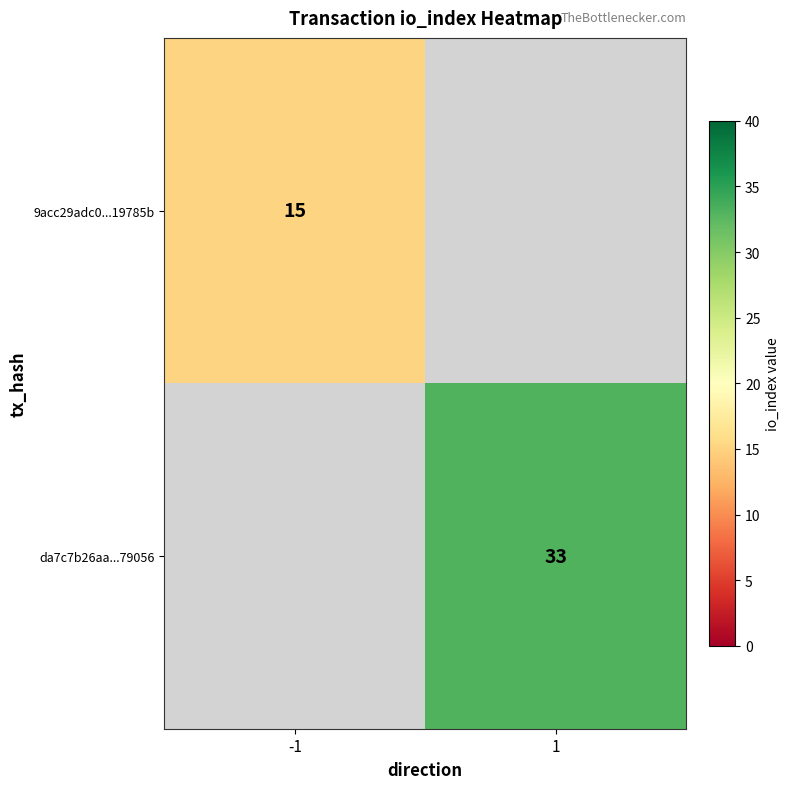

The 9acc29adc0...19785b series shows 15 at -1. True or false?

True